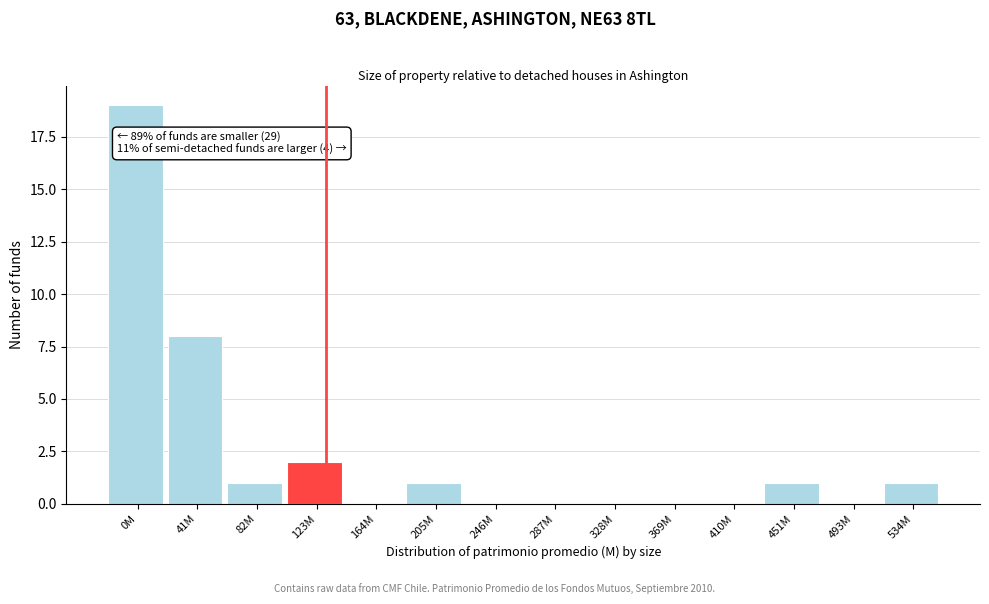

Reading left to right, list all the values displayed in this chart.

0M=19	41M=8	82M=1	123M=2	164M=0	205M=1	246M=0	287M=0	328M=0	369M=0	410M=0	451M=1	493M=0	534M=1